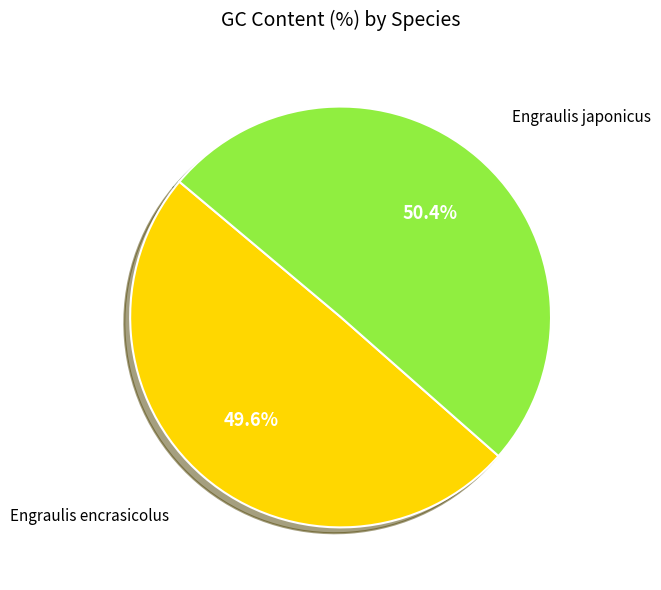

Is there any slice that represents more than half of the pie?

Yes